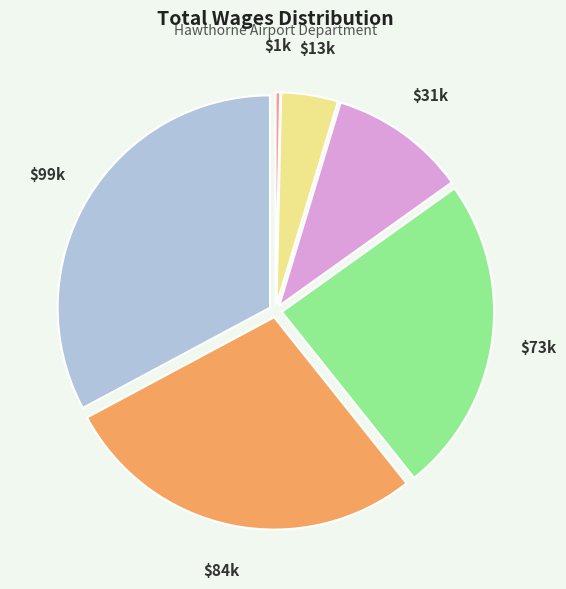

Count the number of slices in the pie.

6